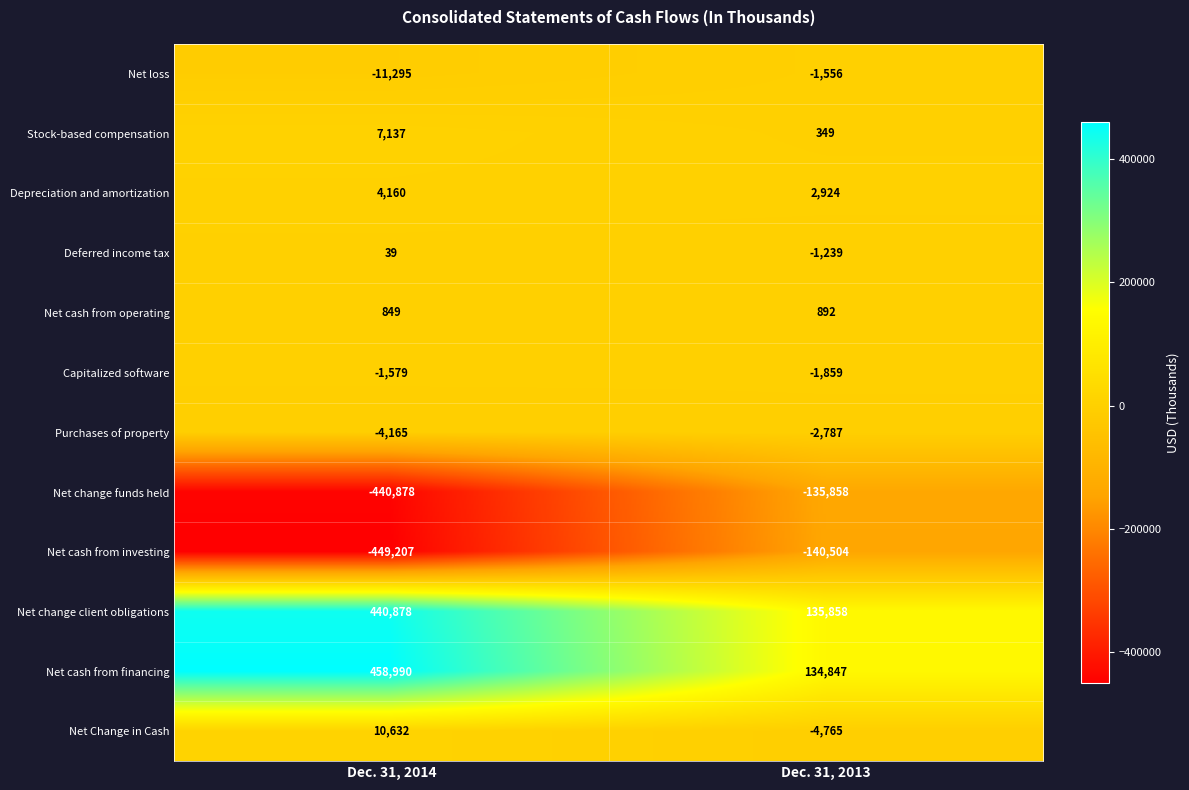

The value of Net cash from operating at Dec. 31, 2013 is 892. True or false?

True